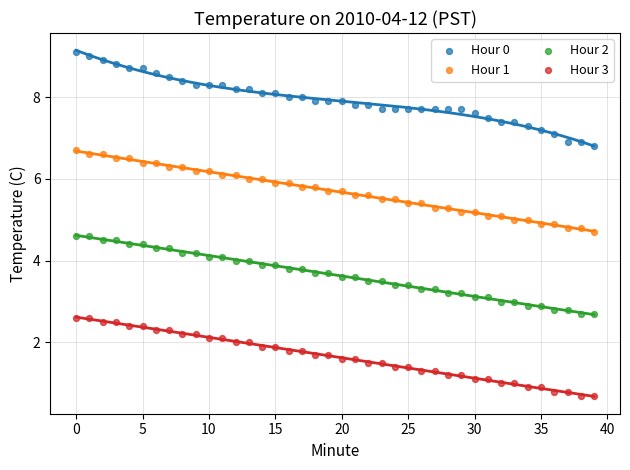

Which series reaches the minimum Y coordinate?

Hour 3